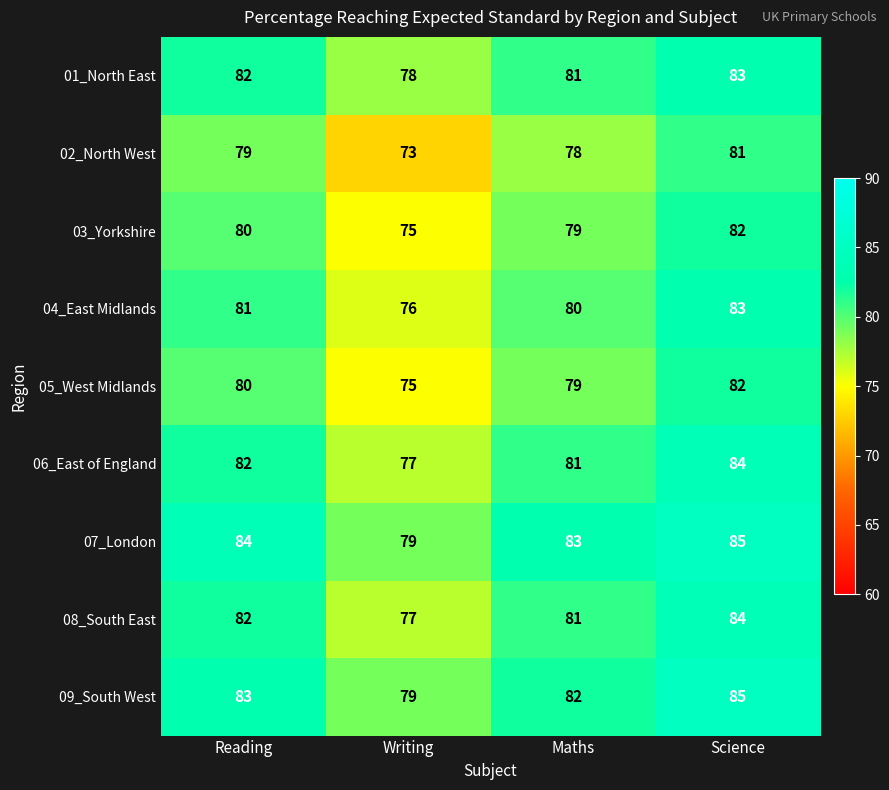

How many 05_West Midlands values are between 79 and 82?

3